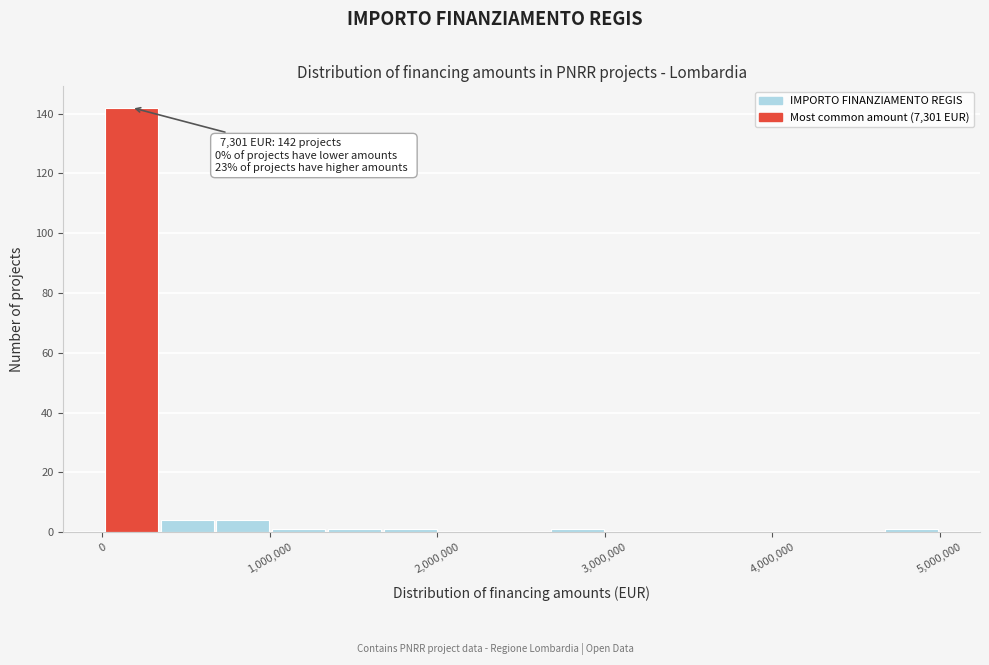

Around what value on the x-axis is the tallest bar? Give the approximate position of its centre, as read against the axis.

200000